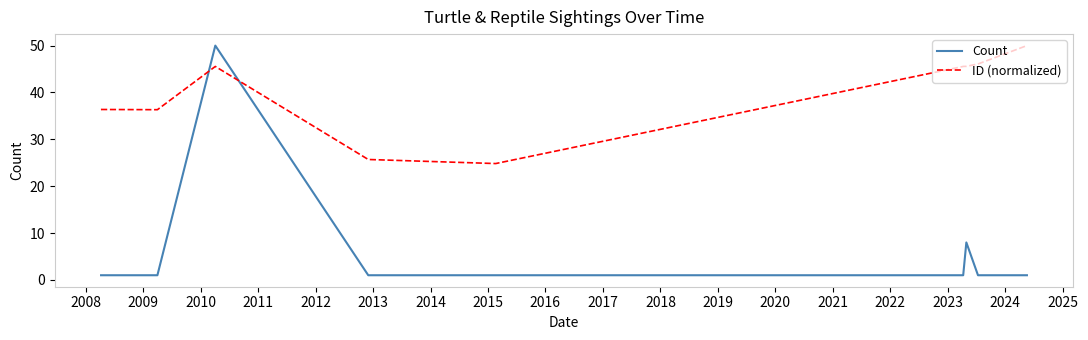

True or false: Count has more than 1 interior local peaks.

True